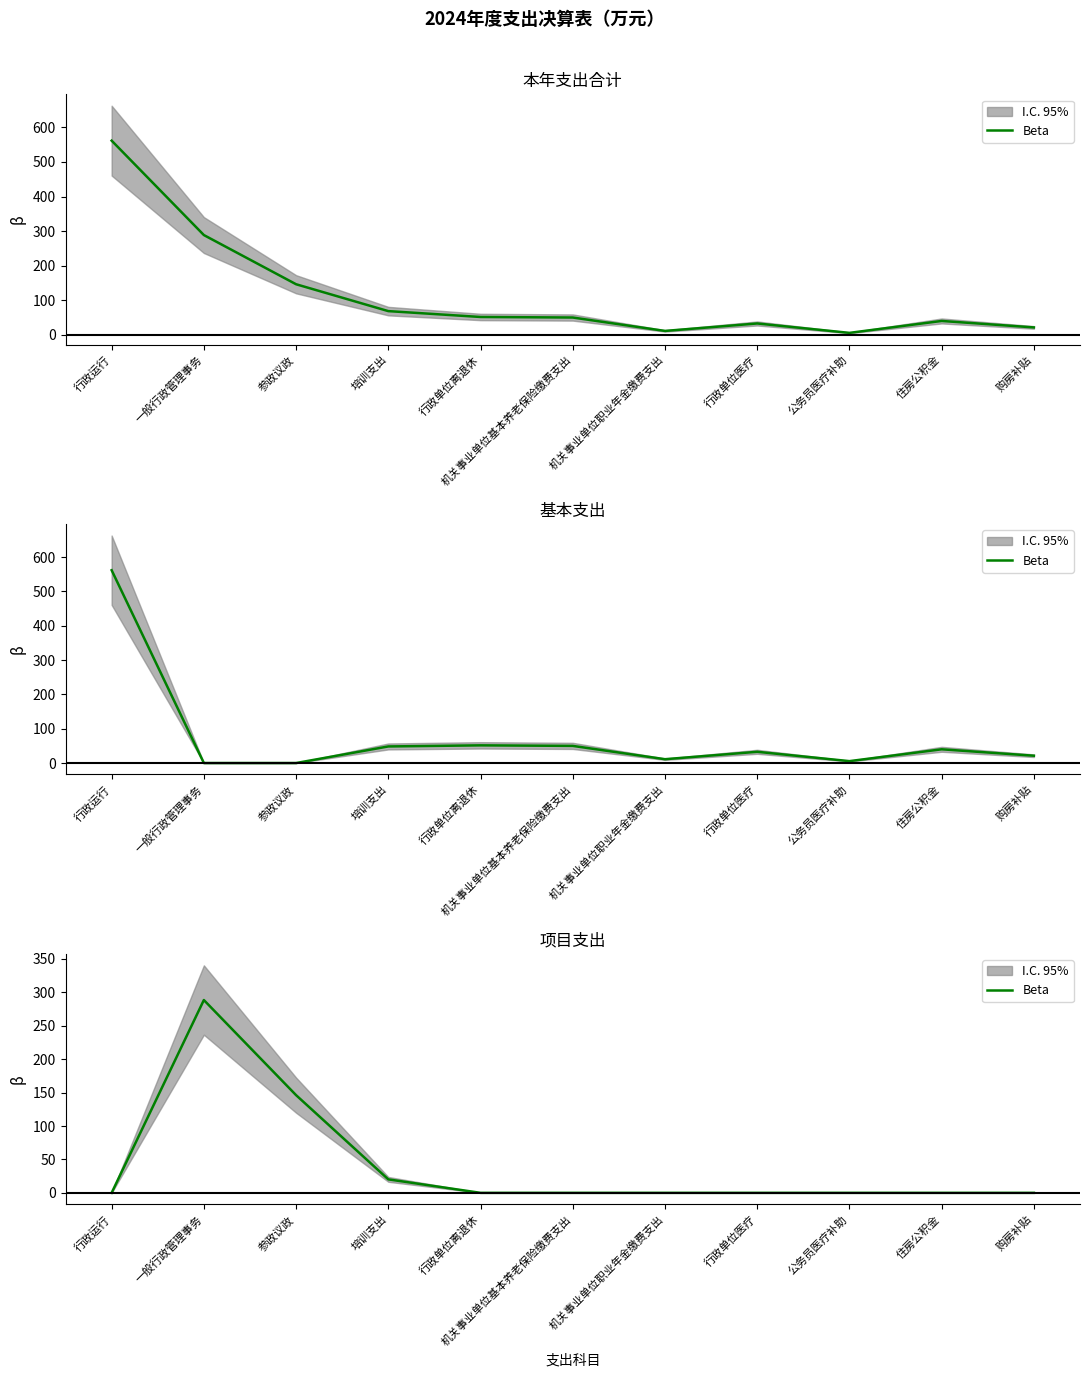

Rank the categories by value from lowest to highest.

行政运行, 行政单位离退休, 机关事业单位基本养老保险缴费支出, 机关事业单位职业年金缴费支出, 行政单位医疗, 公务员医疗补助, 住房公积金, 购房补贴, 培训支出, 参政议政, 一般行政管理事务